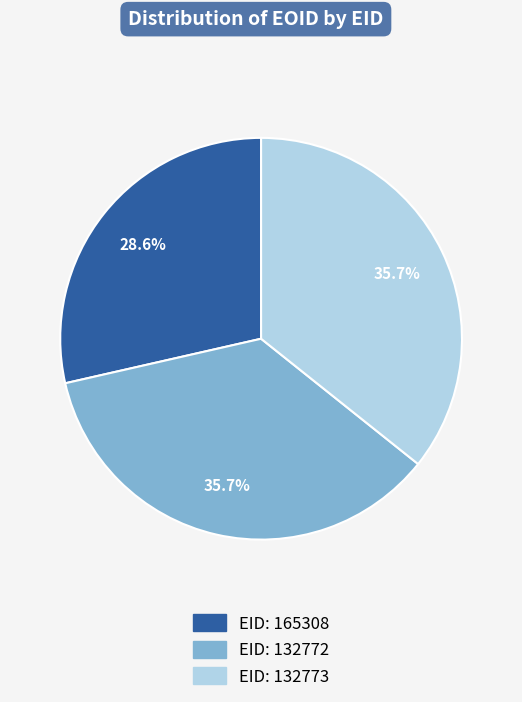

Does any single category account for the majority?

No